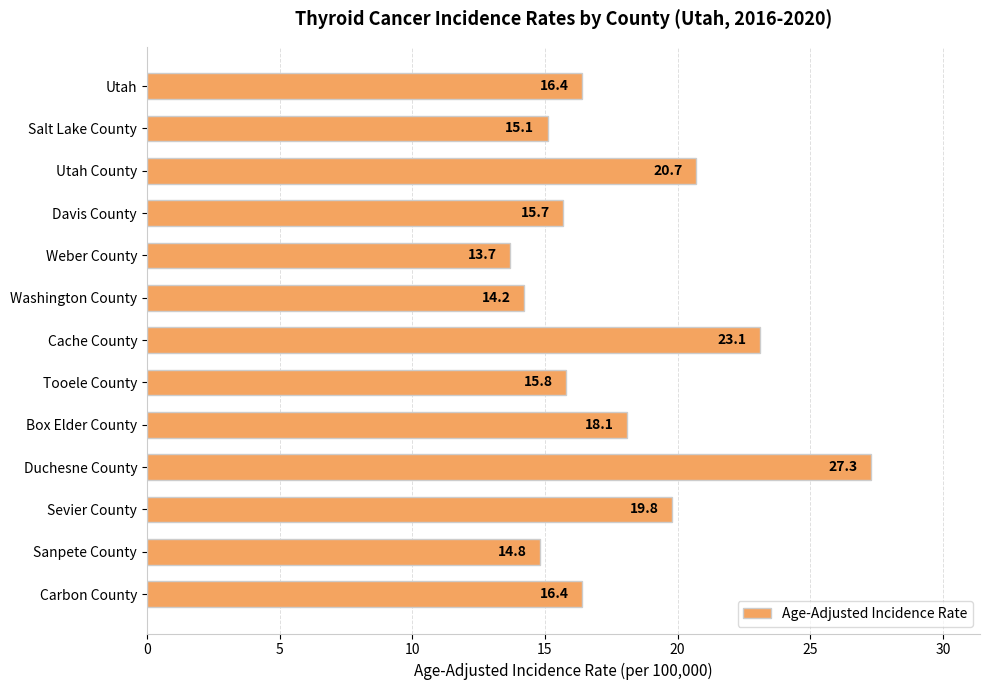

How many bars are there in total?

13